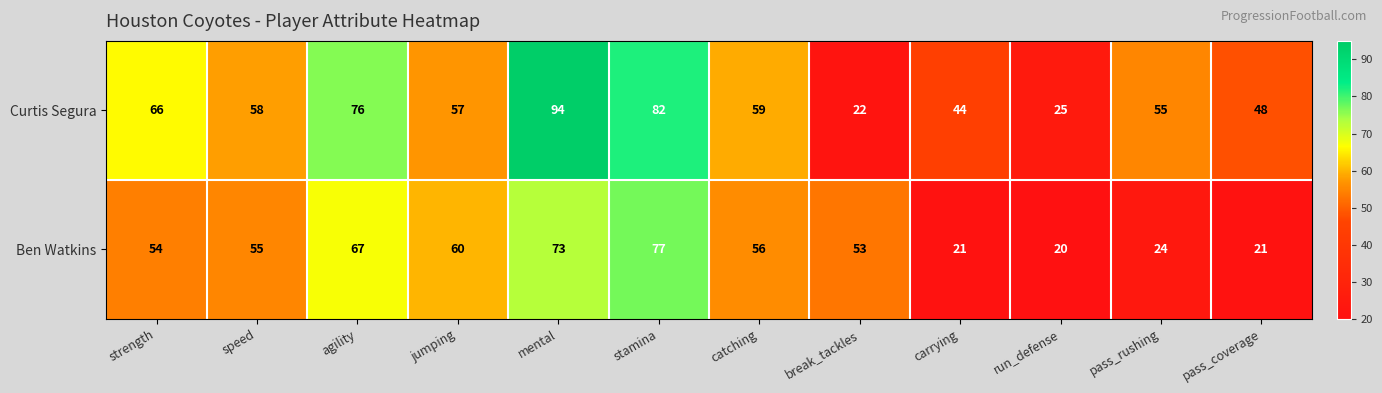

What is the minimum value shown in the chart?

20